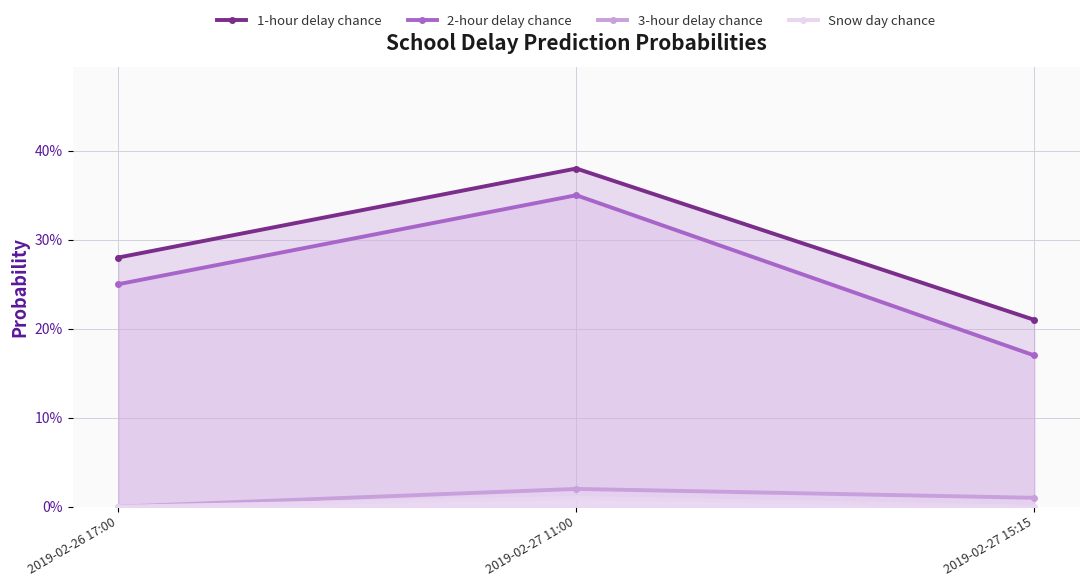

What is the maximum value for 1-hour delay chance?

0.4